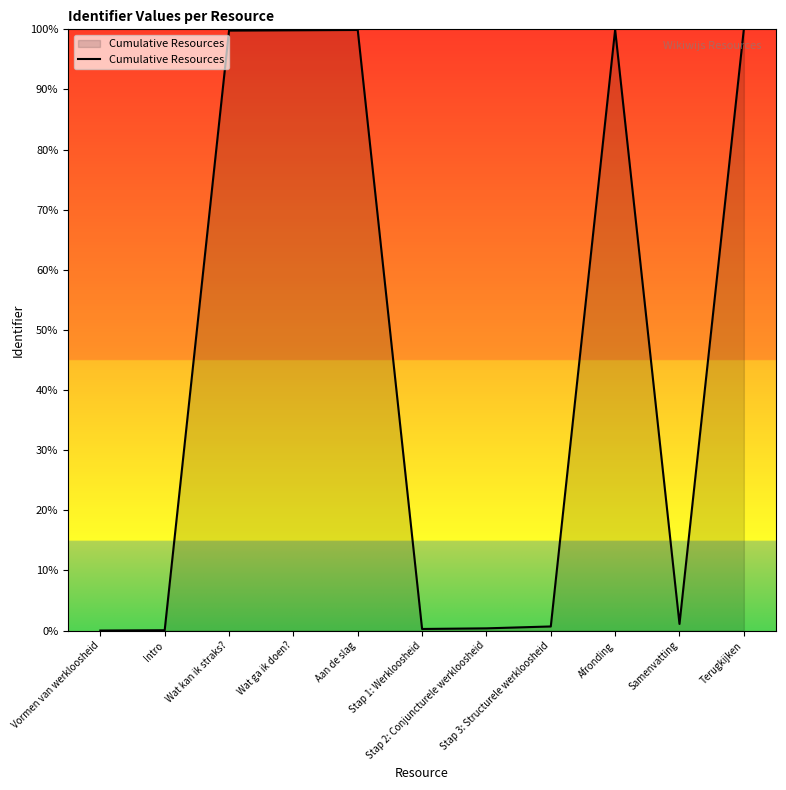

What is the maximum value shown in the chart?

100.0